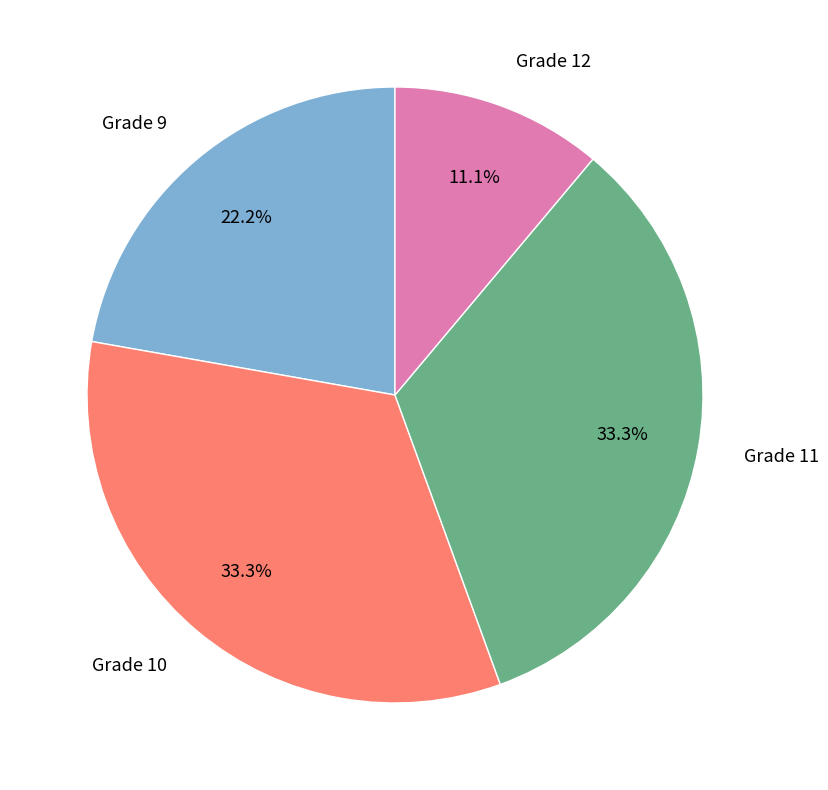

Is there any slice that represents more than half of the pie?

No